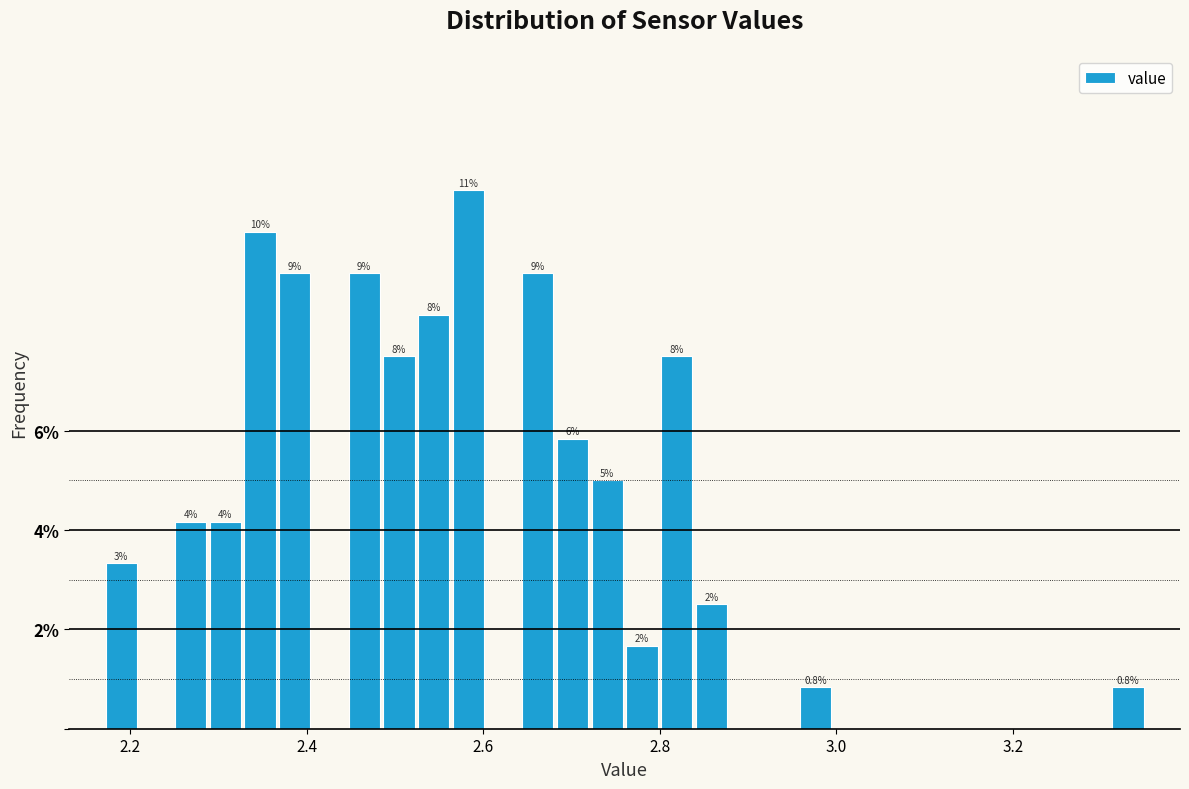

Around what value on the x-axis is the tallest bar? Give the approximate position of its centre, as read against the axis.

2.58